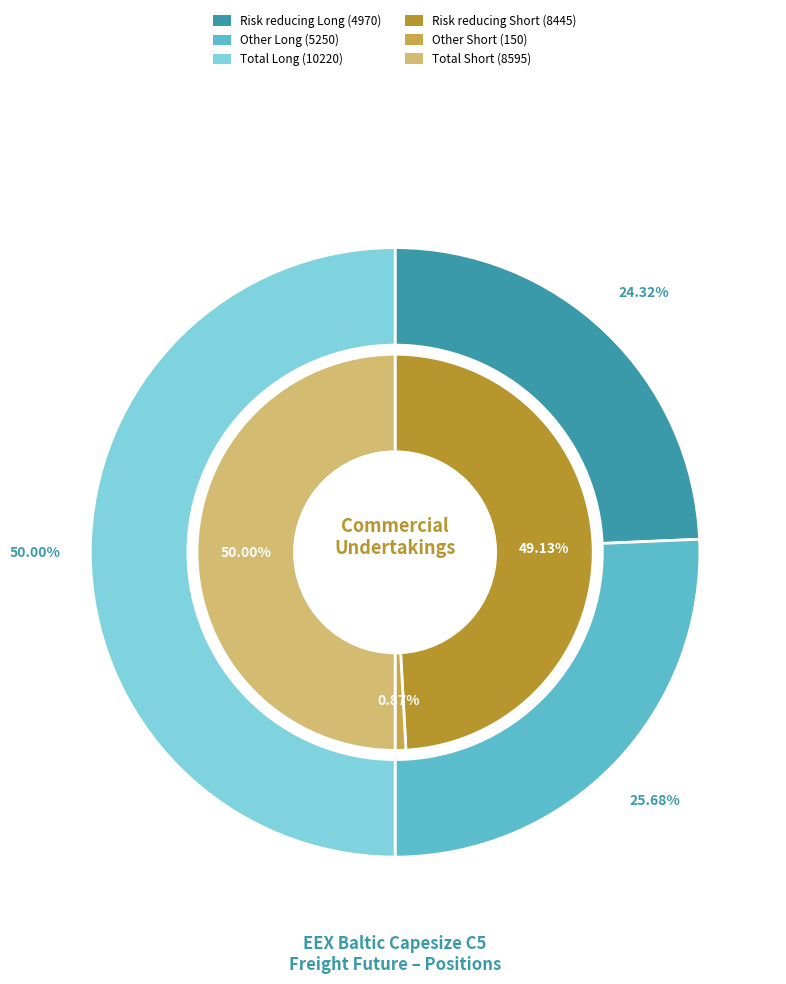

To the nearest percent, what percentage of the pie is Total?

50%